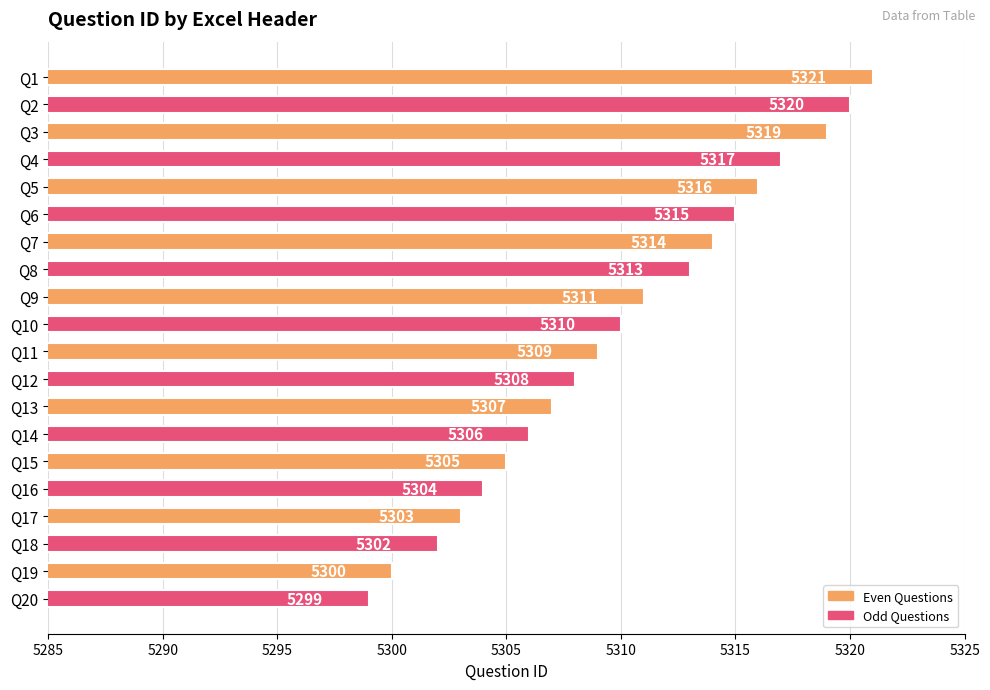

What is the value of the 18th bar from the top?

5302